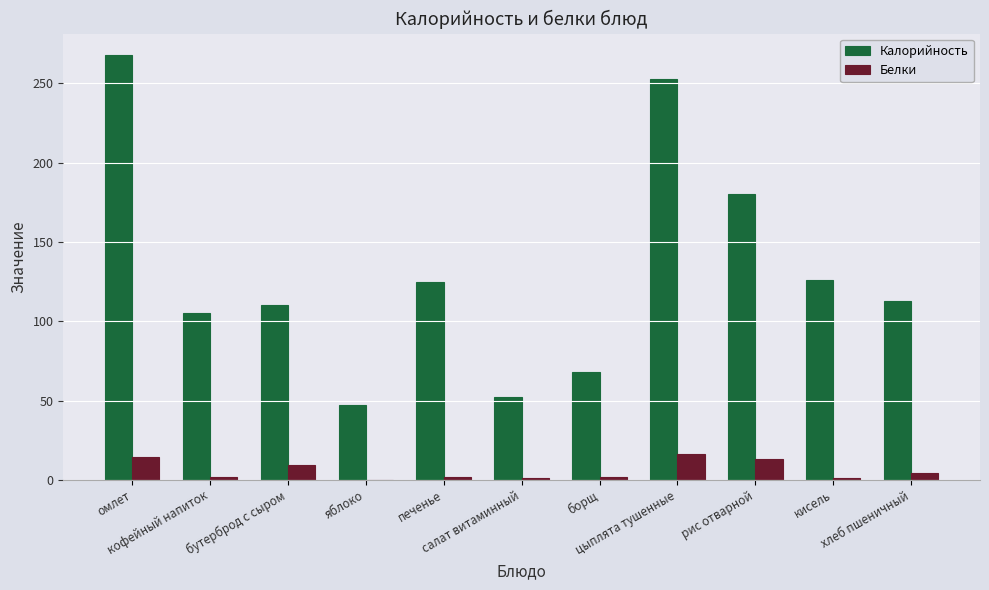

What is the sum of the Калорийность values at хлеб пшеничный and салат витаминный?

165.0